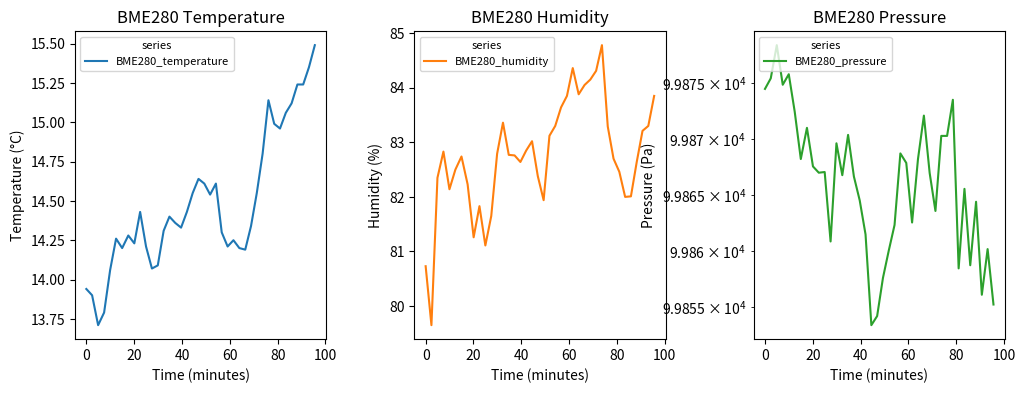

True or false: BME280_temperature has more than 2 interior local peaks.

True